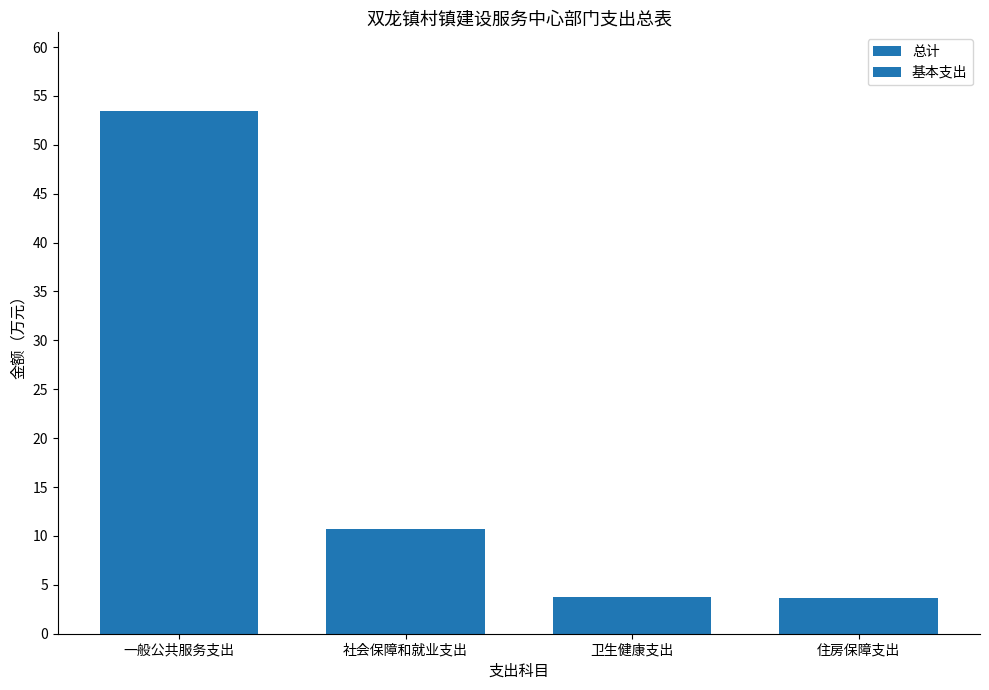

How many data points in 总计 are above 10?

2